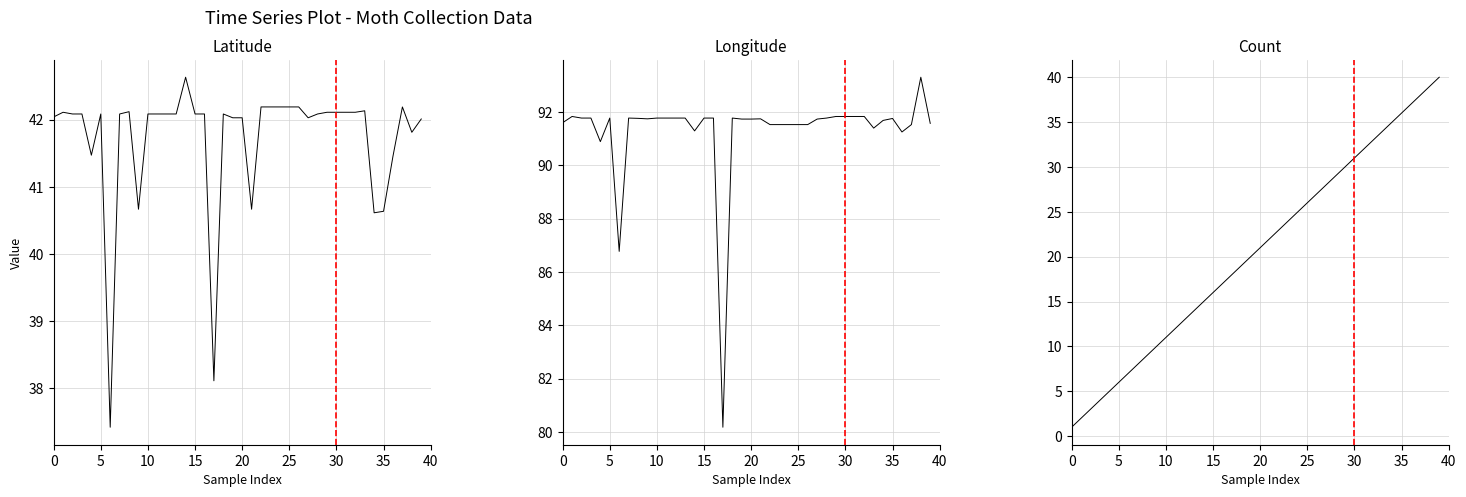

The Latitude series shows 62.8 at 31. True or false?

False